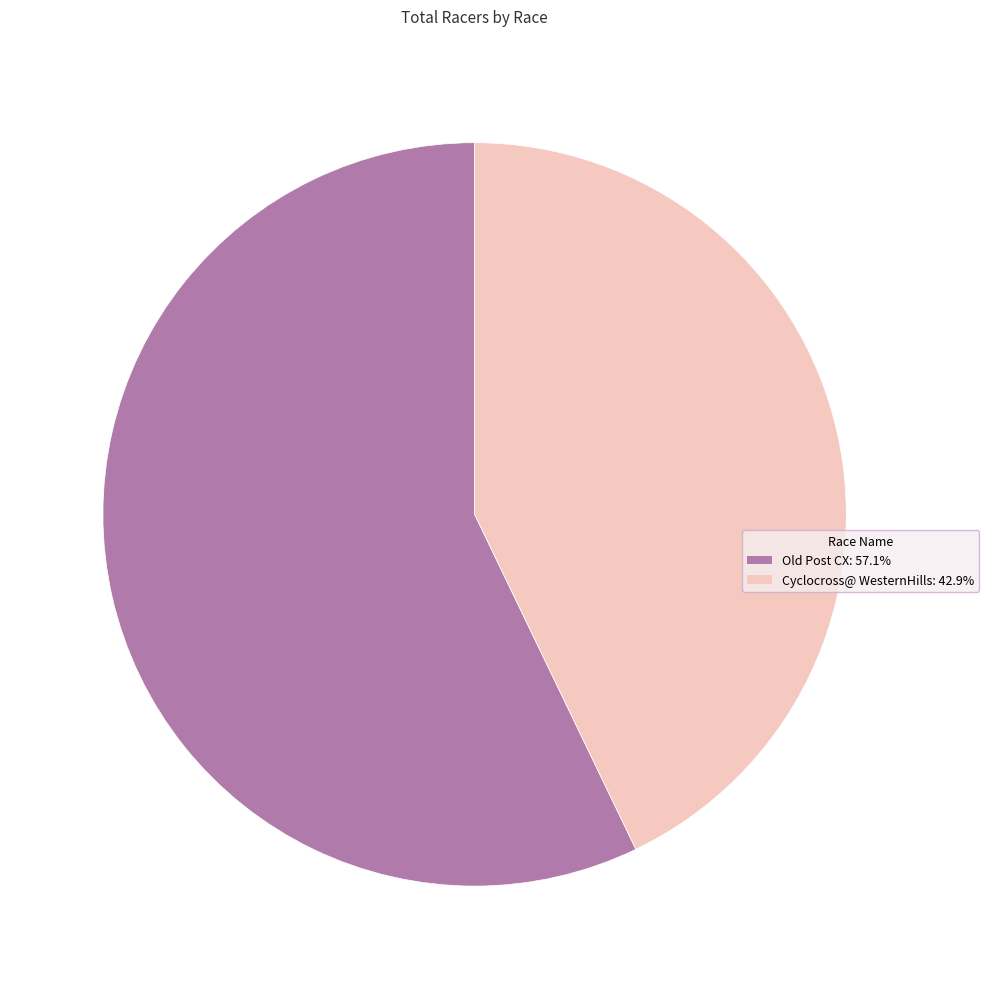

Rank the categories by value from highest to lowest.

Old Post CX, Cyclocross@ WesternHills